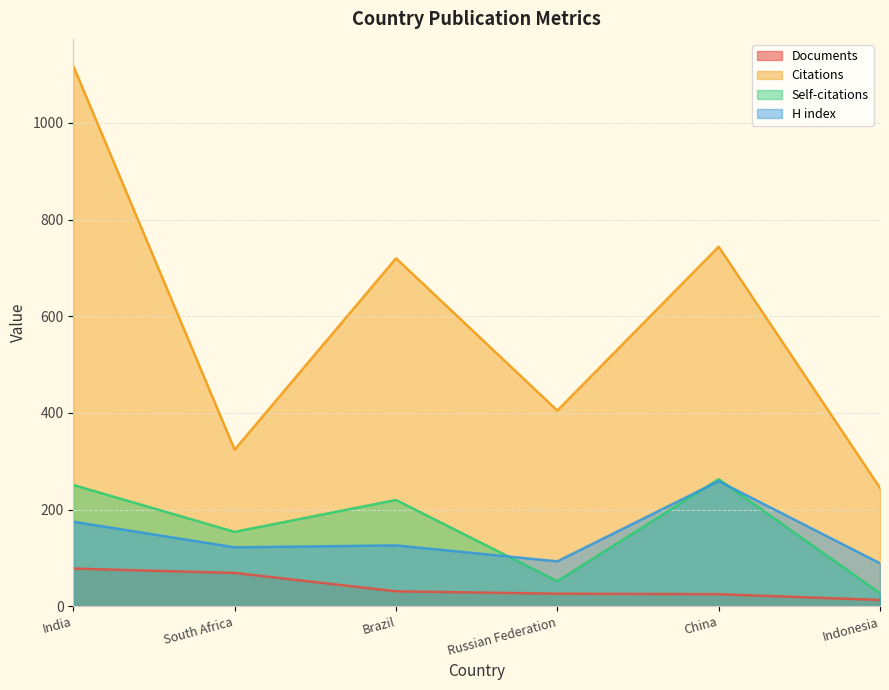

Reading left to right, what are all the values shown in this chart?

Documents: 78	69	31	26	25	13
Citations: 1118	324	720	405	744	245
Self-citations: 251	154	220	52	263	27
H index: 175	122	126	93	259	89